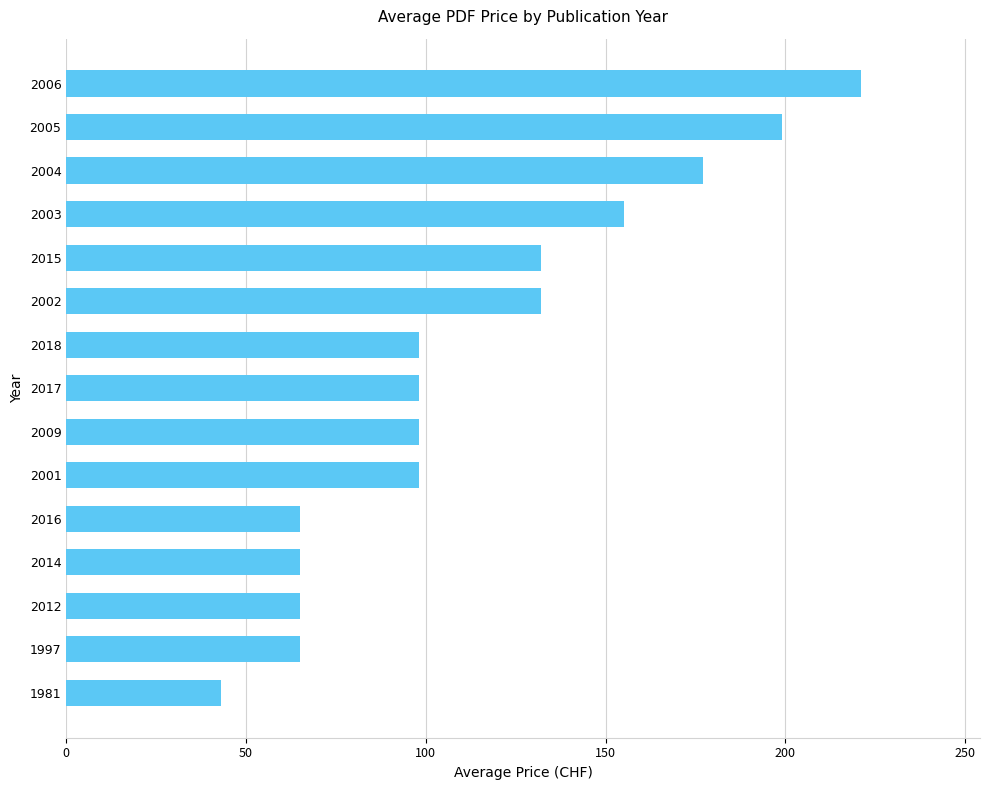

What value does the data have at 1997?

65